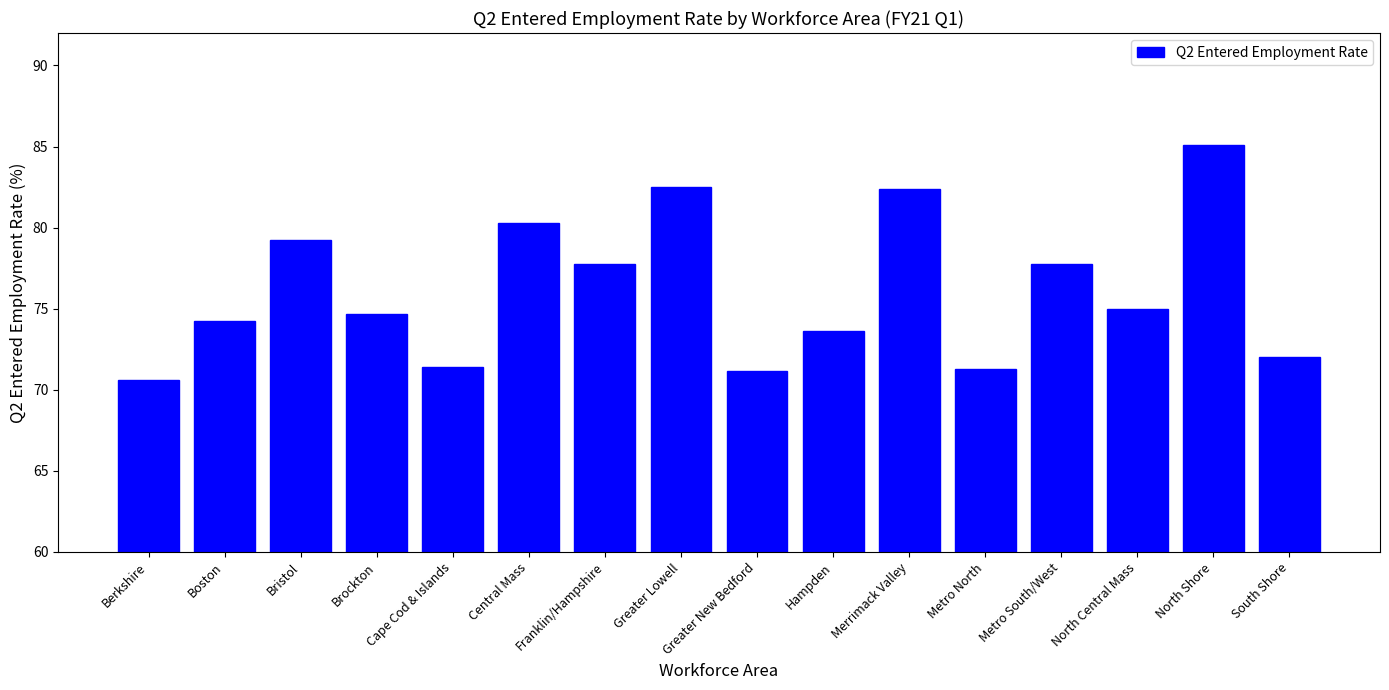

How many distinct data groups are displayed?

1